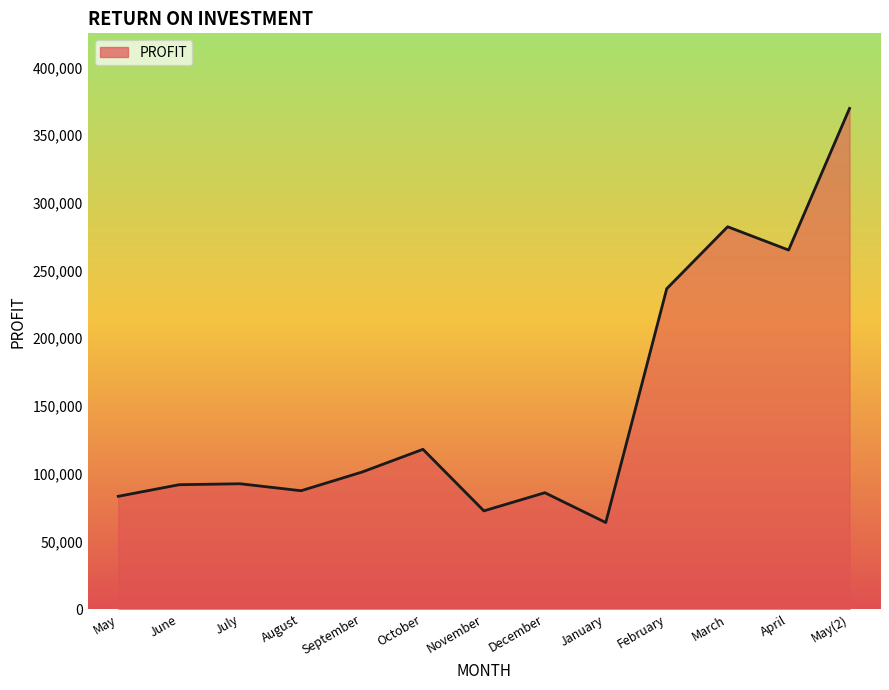

At which label is the value closest to 216818?

February